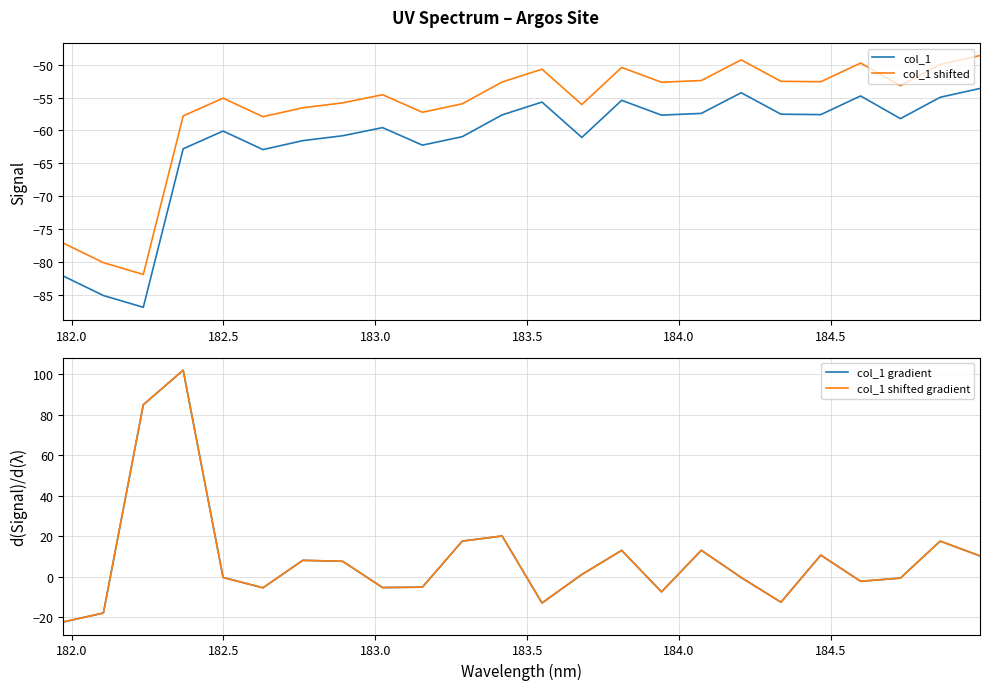

True or false: col_1 and col_1 shifted intersect in this chart.

False